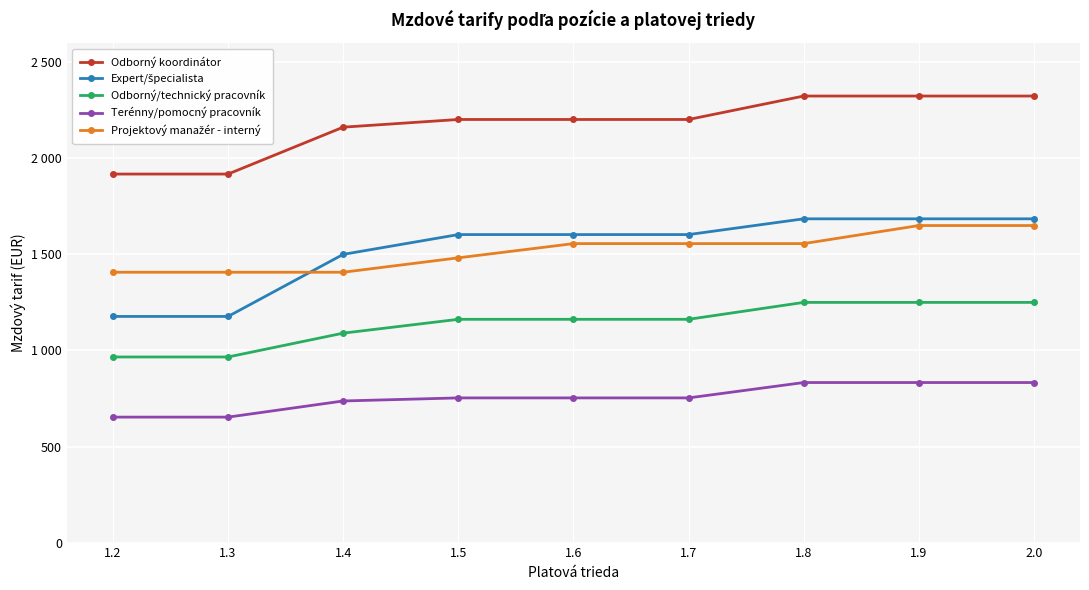

Is this an area chart (filled region under the line)?

No